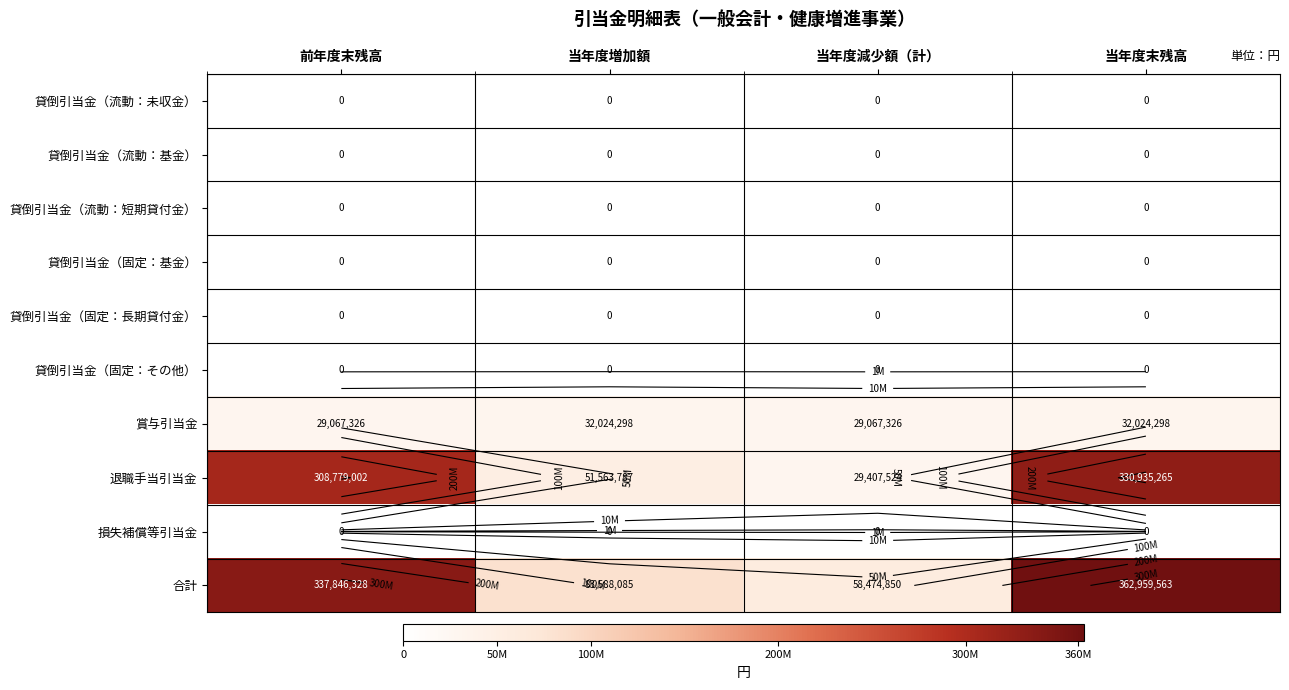

Is the value of 貸倒引当金（流動：未収金） at 前年度末残高 greater than the value of 退職手当引当金 at 当年度末残高?

No